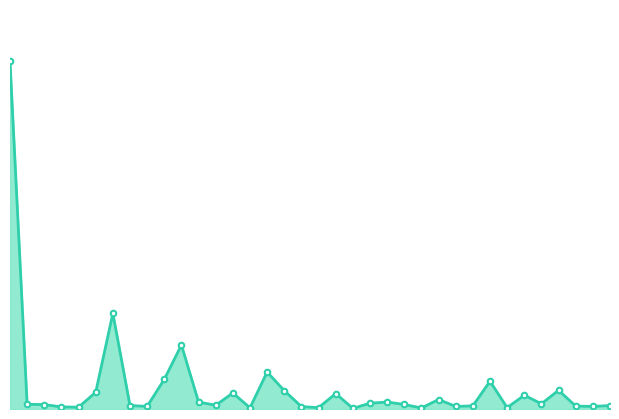

Where does the data first go above 230?

Benešov